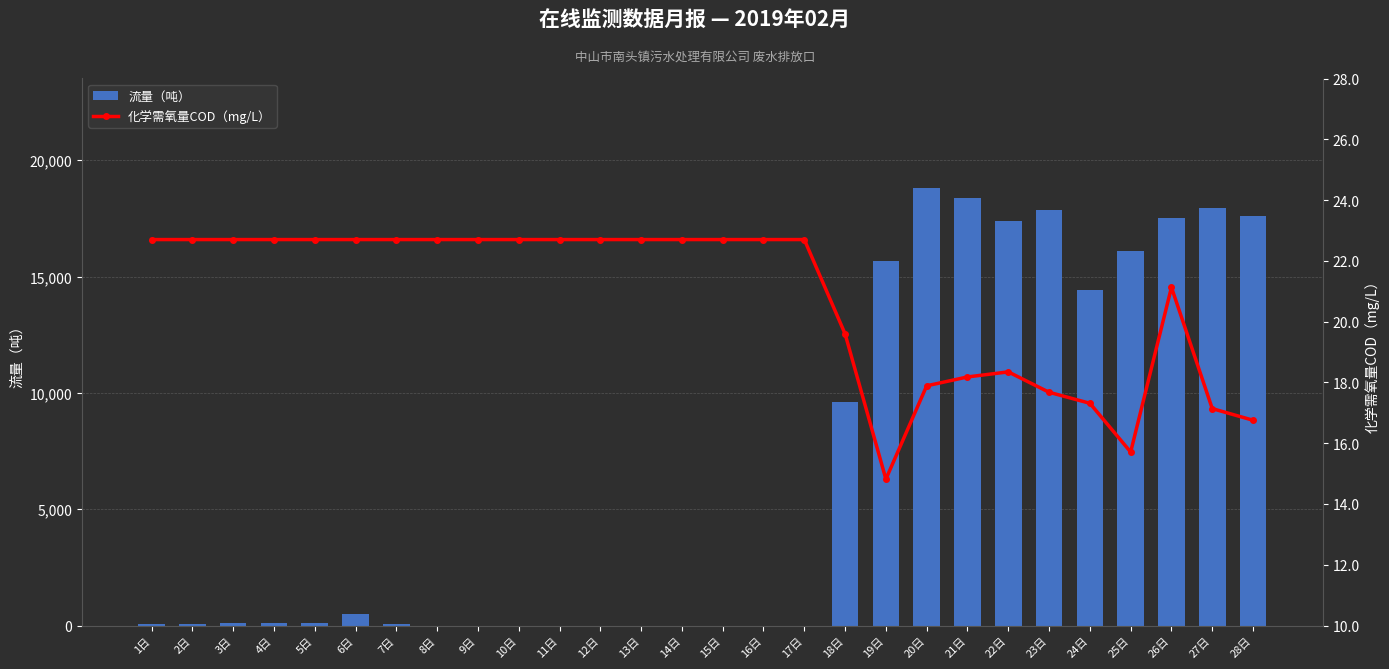

Does the chart contain any negative values?

No